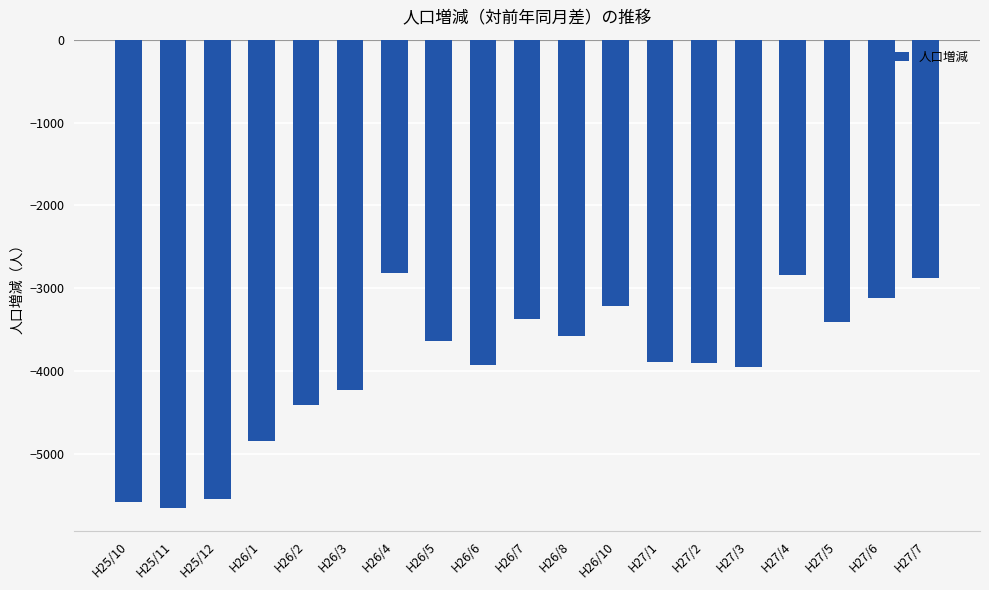

What is the minimum value shown in the chart?

-5651